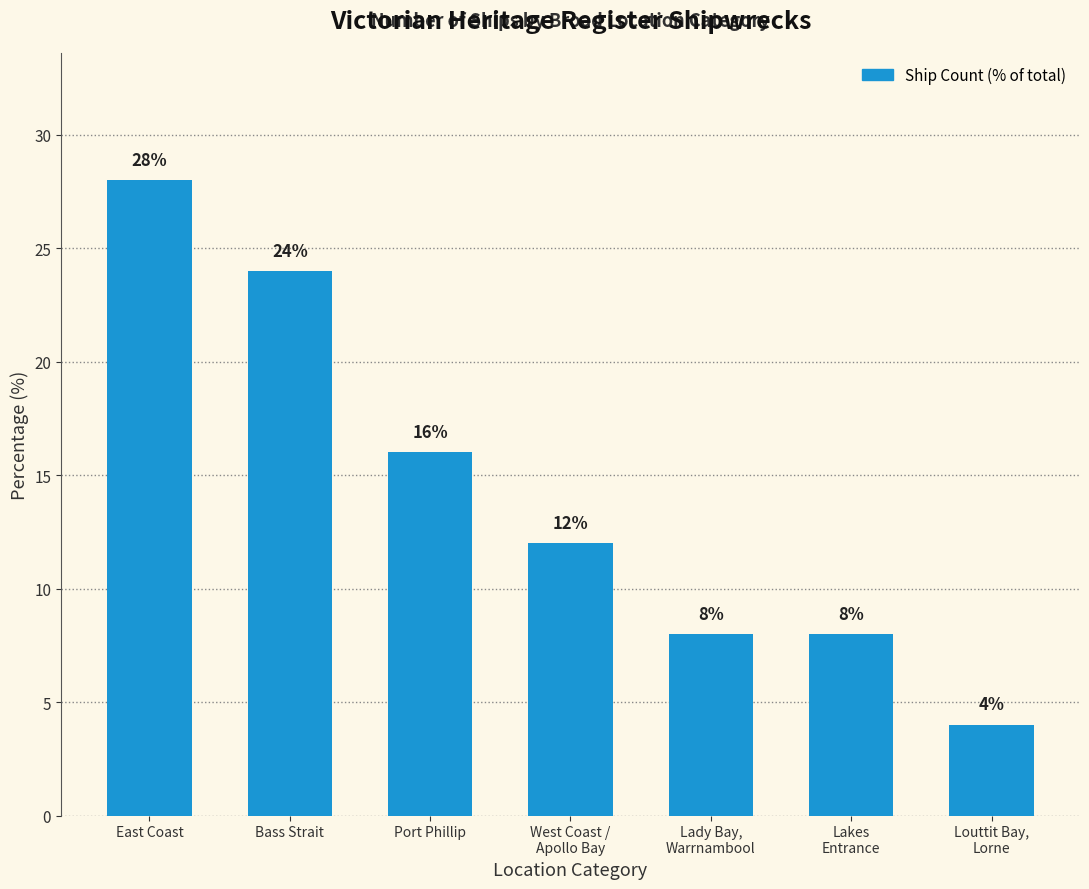

Which label corresponds to the largest value in the chart?

East Coast